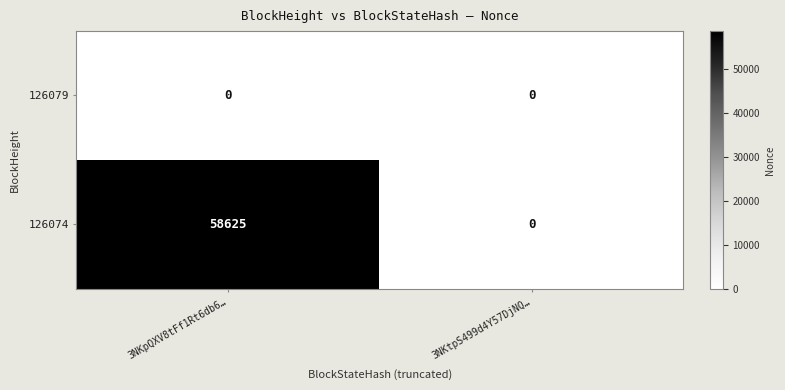

Which series changed the most between 3NKpQXV8tFf1Rt6db6… and 3NKtpS499d4Y57DjNQ…?

126074